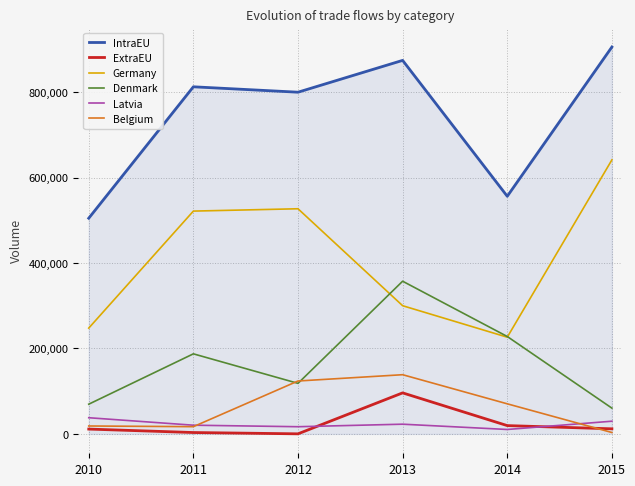

Which series has the largest range (max minus min)?

Germany